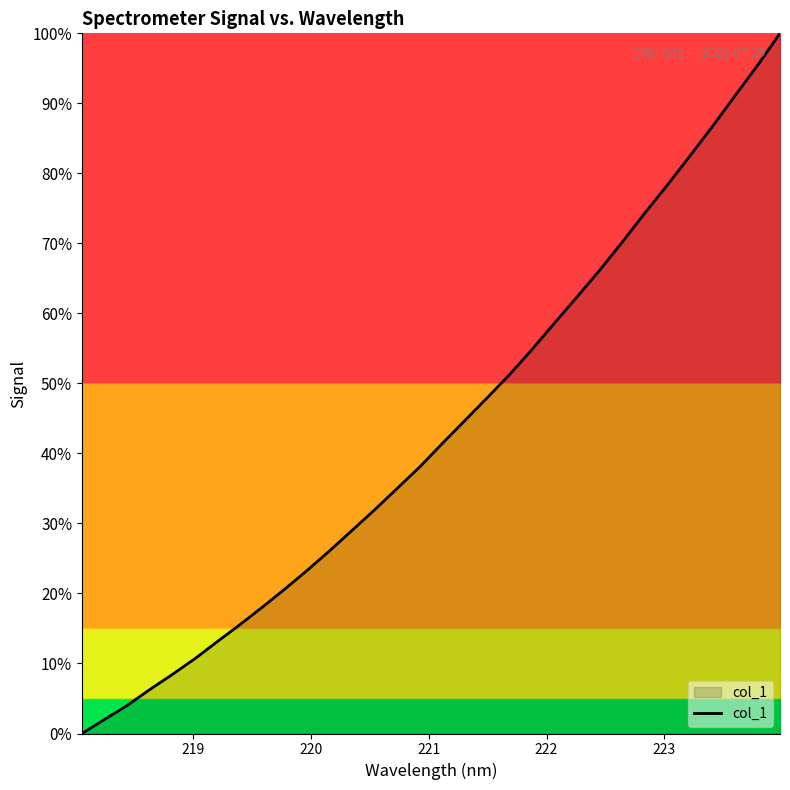

What is the maximum value shown in the chart?

100.0